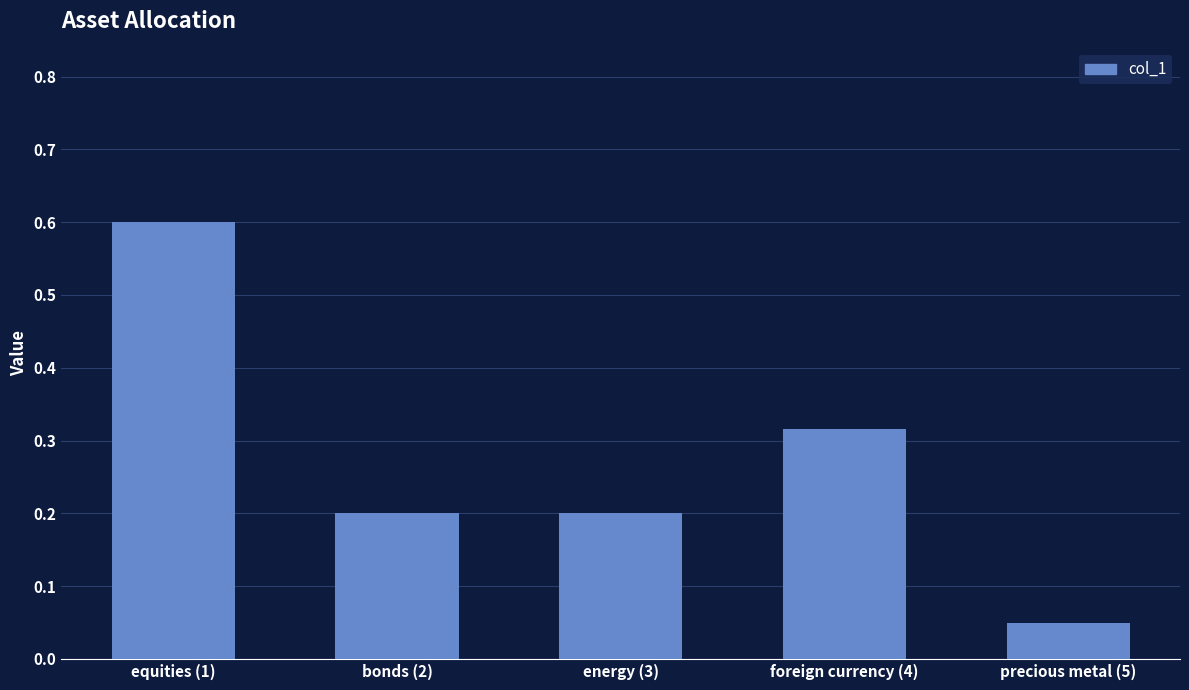

What is the sum of all values?

1.4